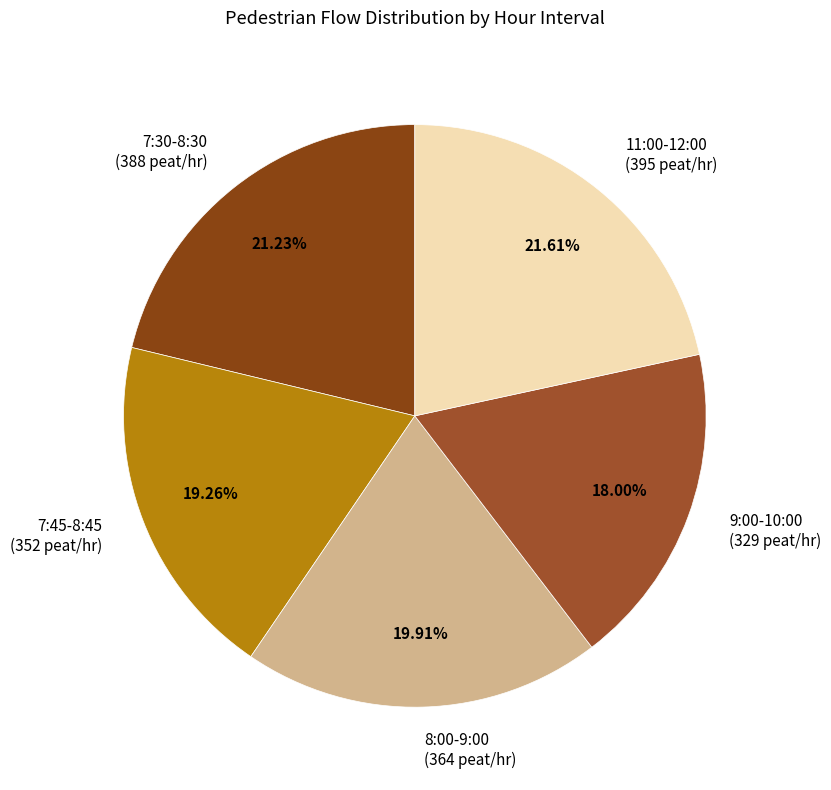

What is the ratio of the value at 8:00-9:00 to the value at 7:45-8:45?

1.0